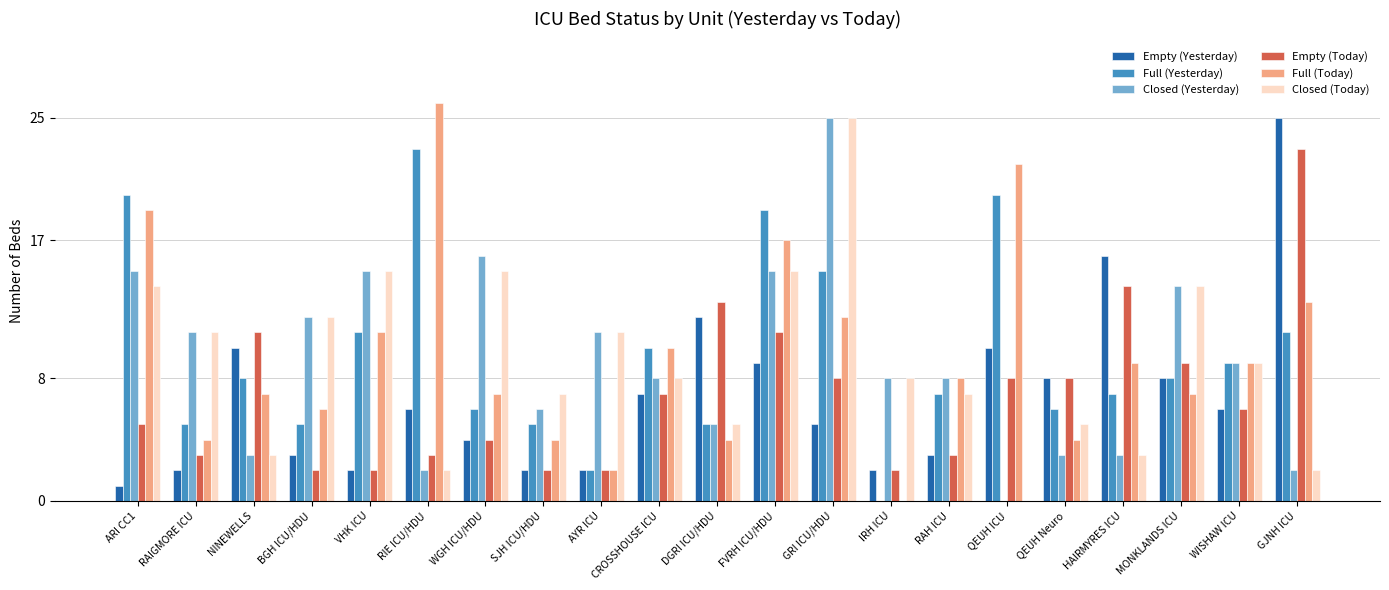

At which category is the sum across all series the highest?

GRI ICU/HDU